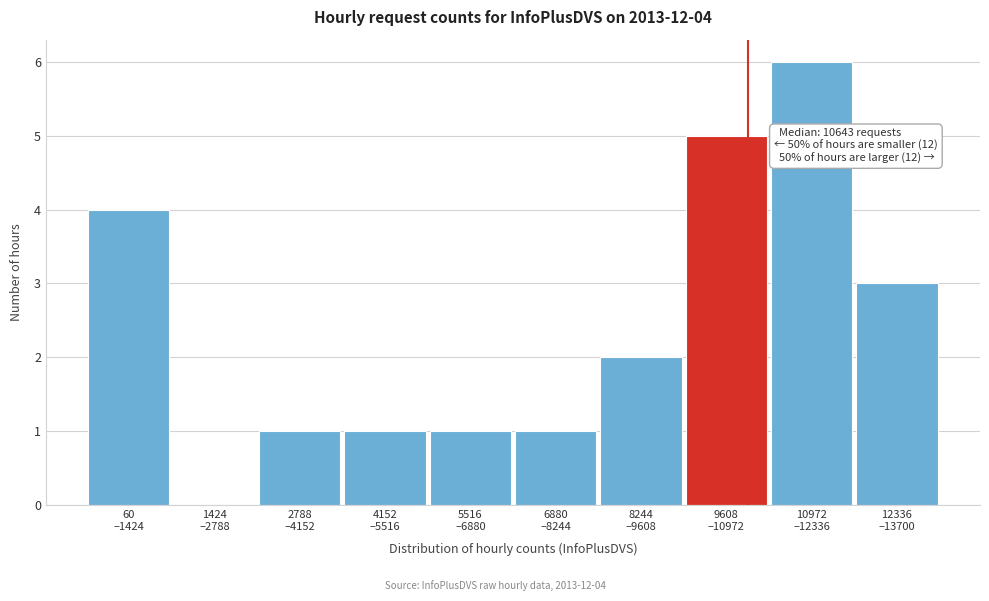

What is the sum of all values?

24